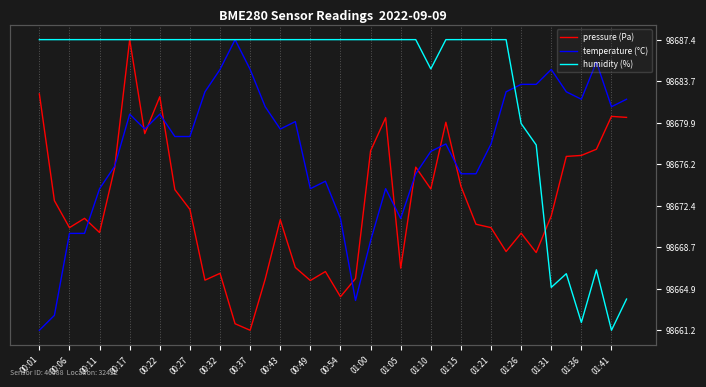

What is the difference between the maximum and minimum values in the pressure (Pa) series?

1.0